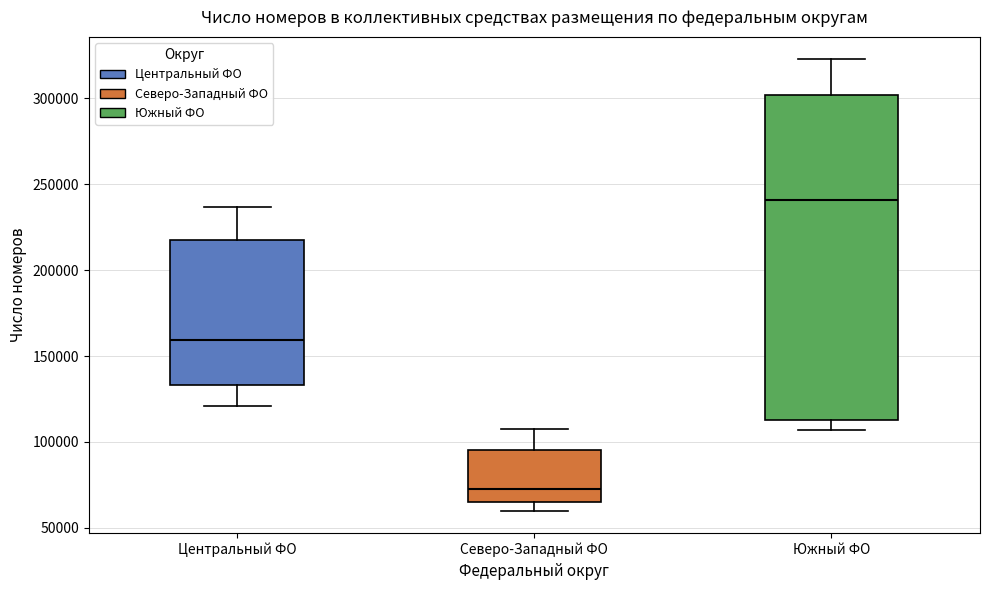

Which box has the highest median line?

Южный ФО